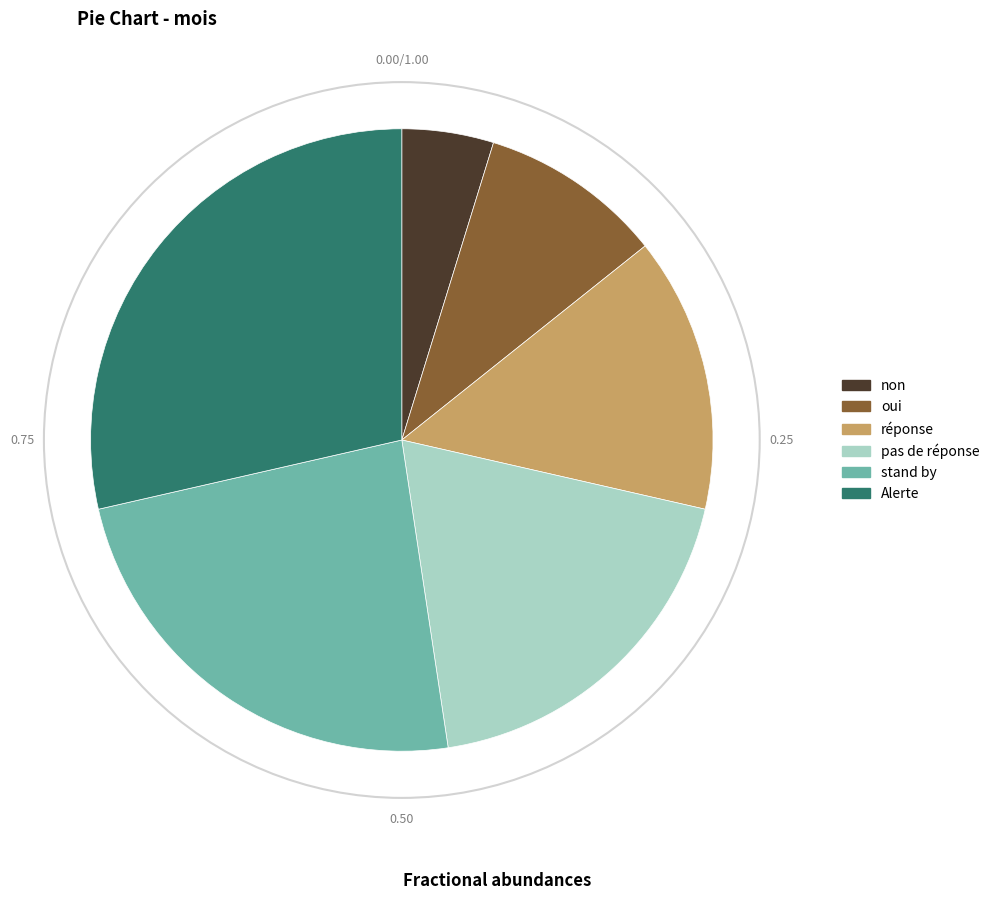

Combined, do Alerte and non account for over 50%?

No